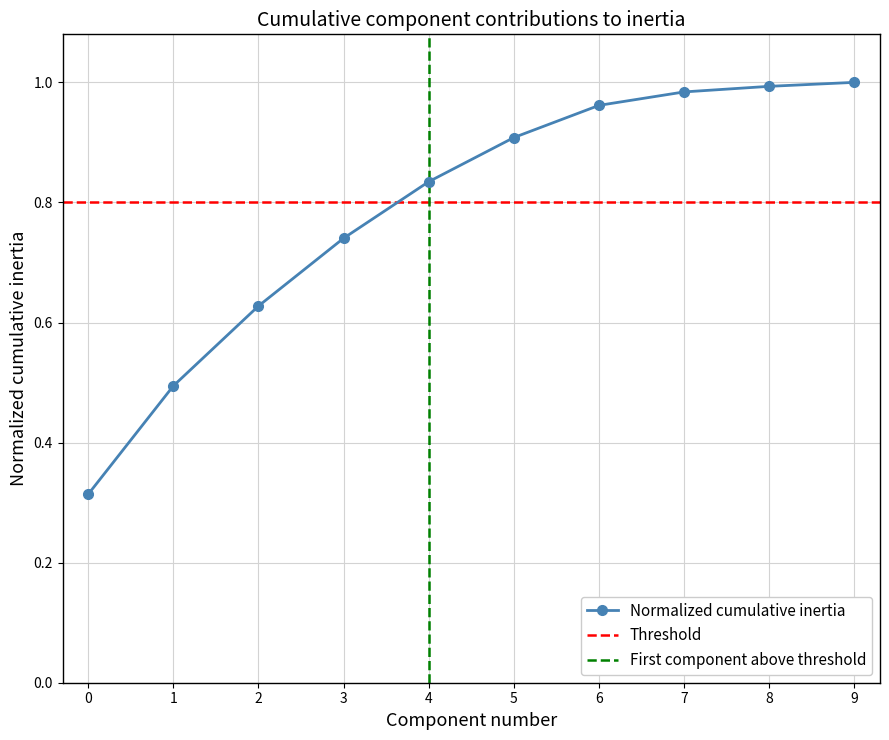

What is the minimum value shown in the chart?

0.3